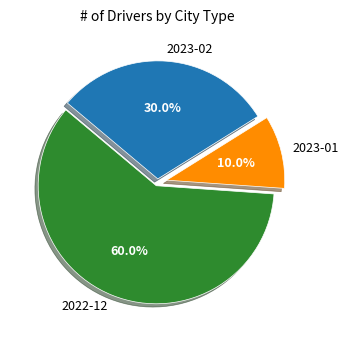

Which has a higher value, 2023-01 or 2023-02?

2023-02